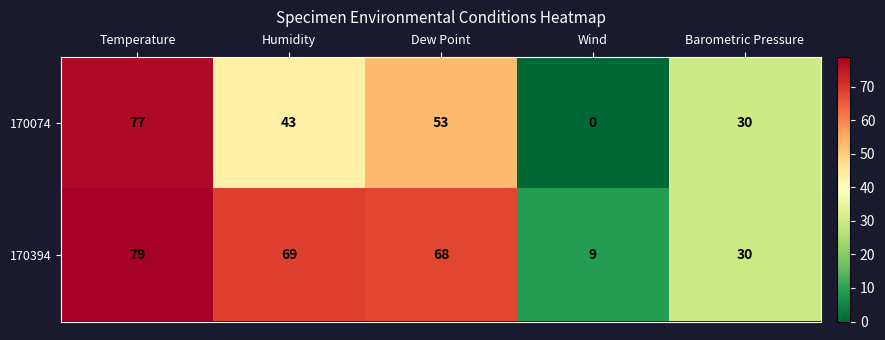

What is the spread (max minus min) of values at Wind?

9